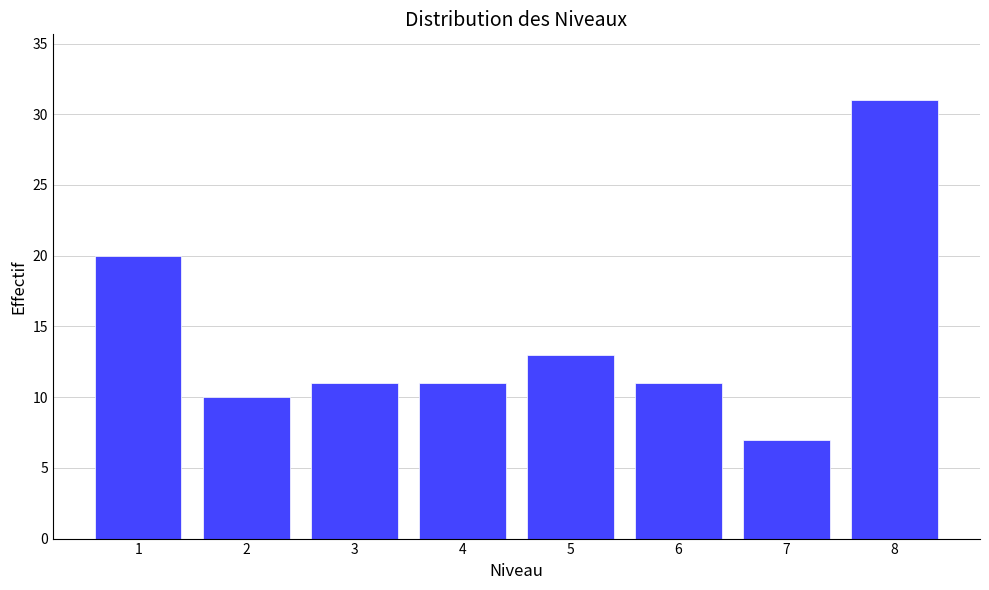

Reading left to right, what are all the values shown in this chart?

1=20	2=10	3=11	4=11	5=13	6=11	7=7	8=31